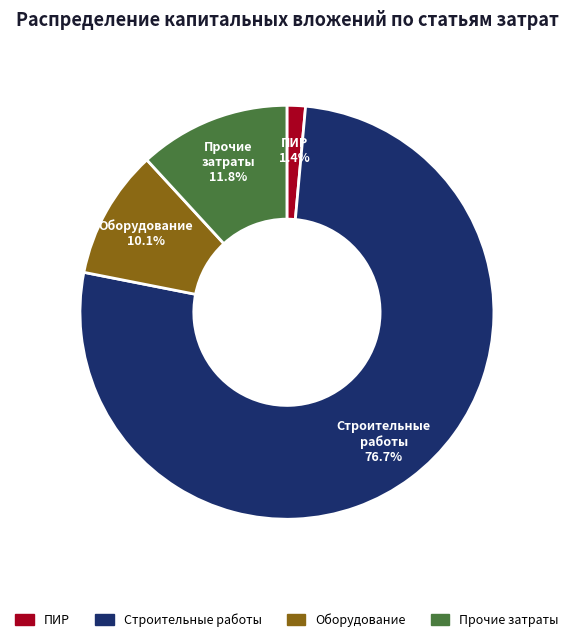

Is there any slice that represents more than half of the pie?

Yes